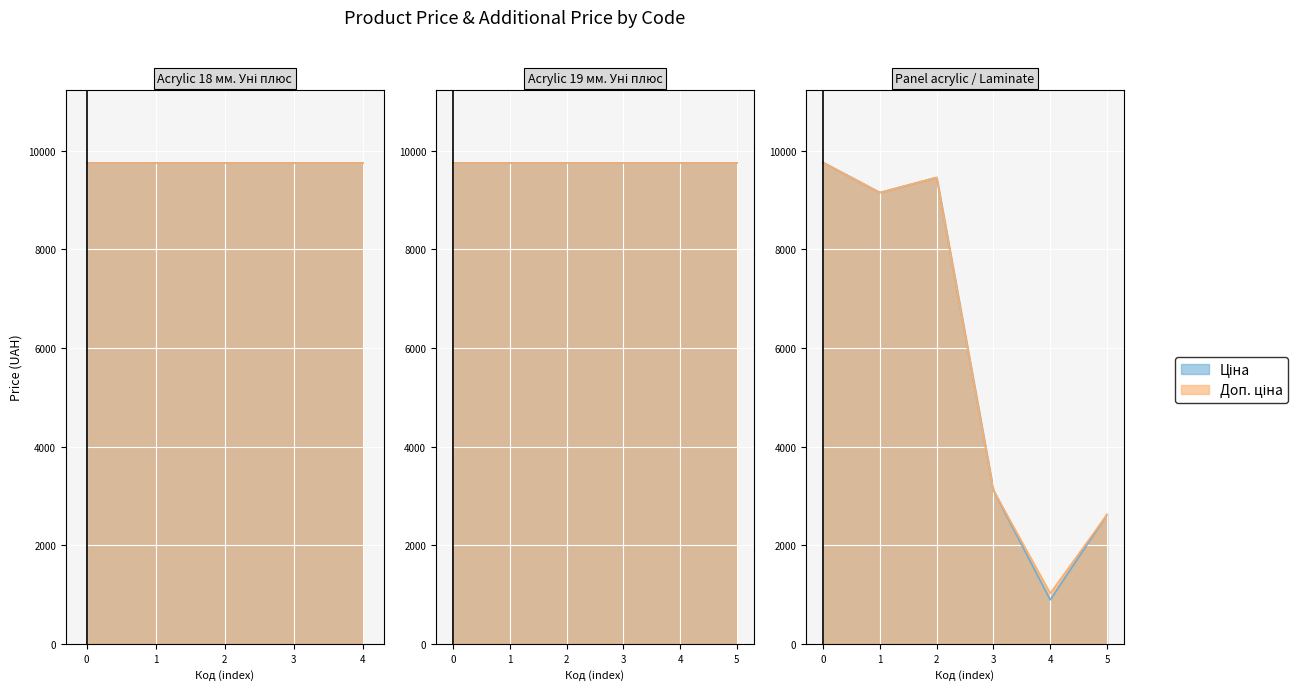

At how many categories does at least one series exceed 868?

17